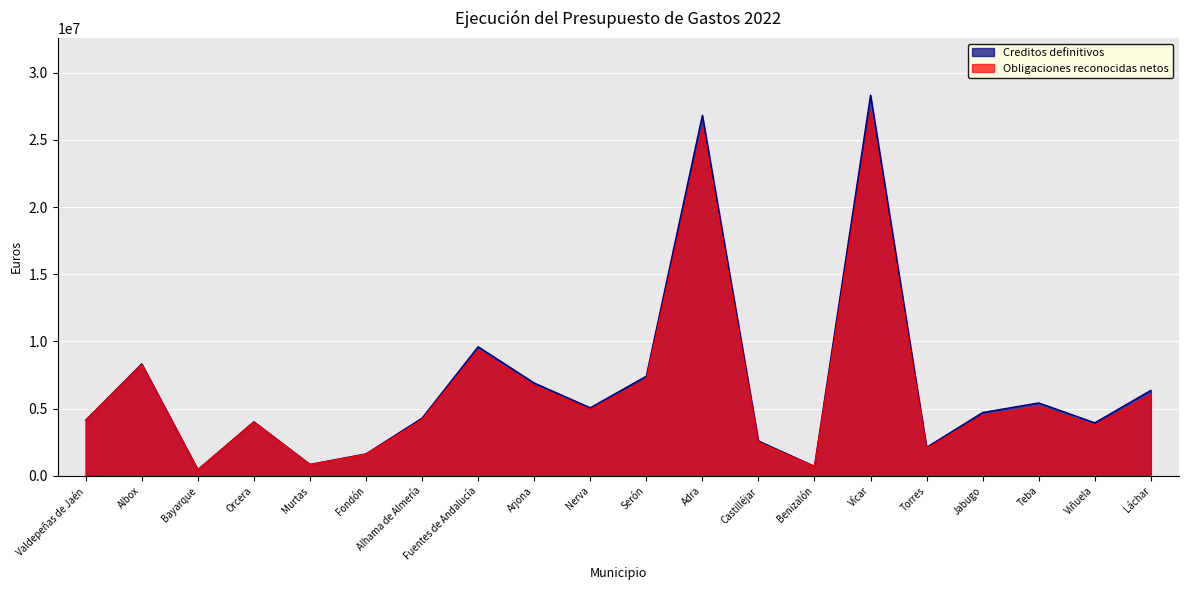

What is the greatest value displayed?

28332528.6